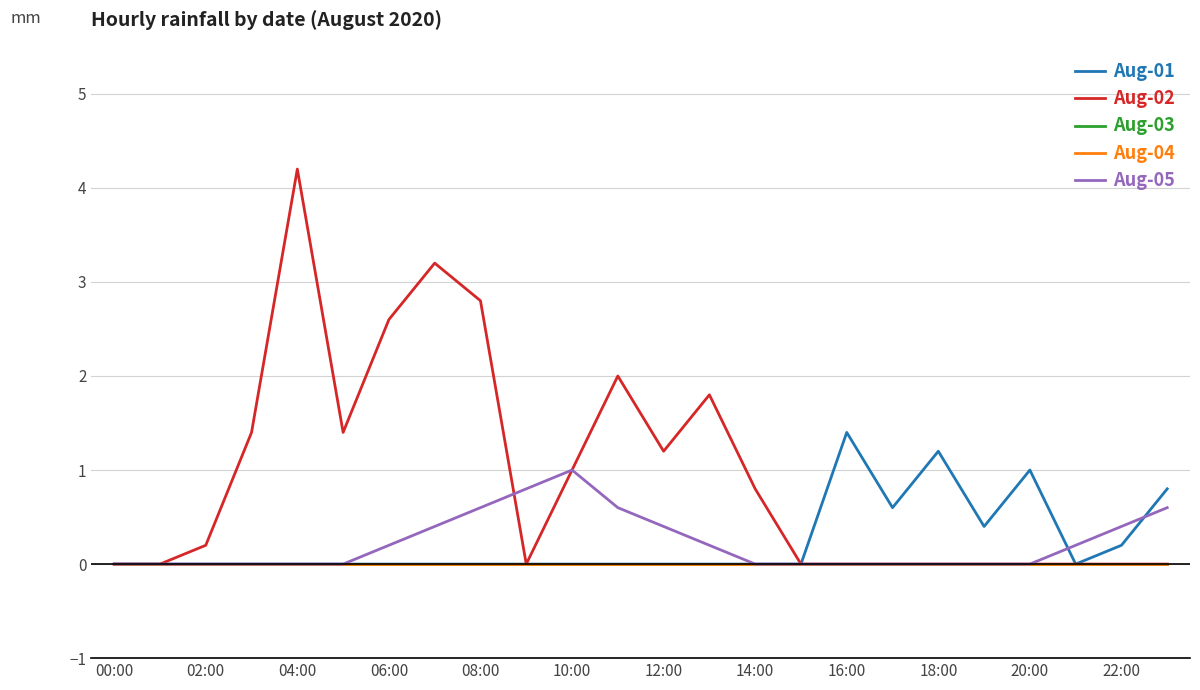

List the series in order of their peak value, highest first.

Aug-02, Aug-01, Aug-05, Aug-03, Aug-04